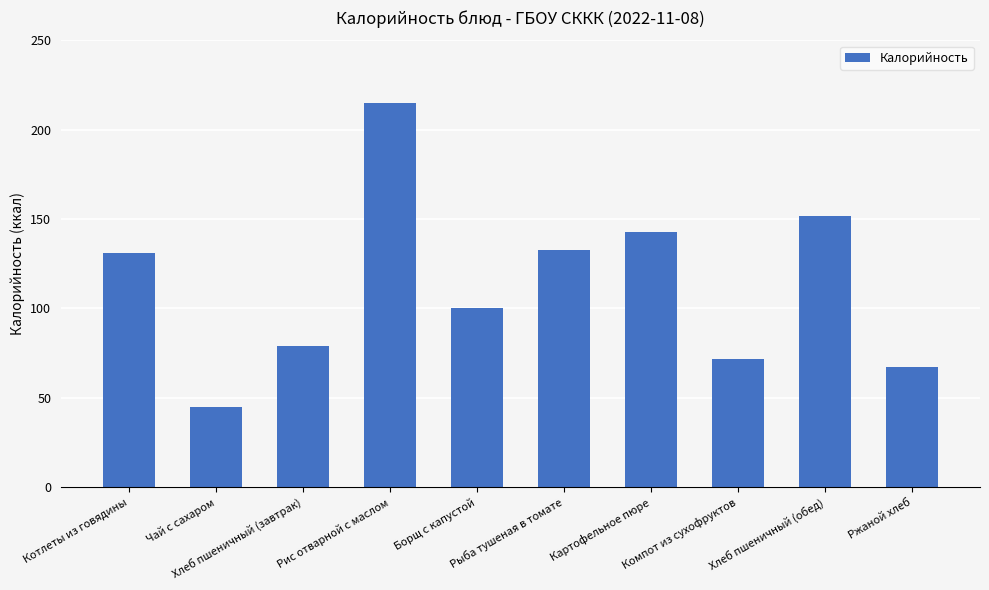

What is the value of the 9th bar from the left?

152